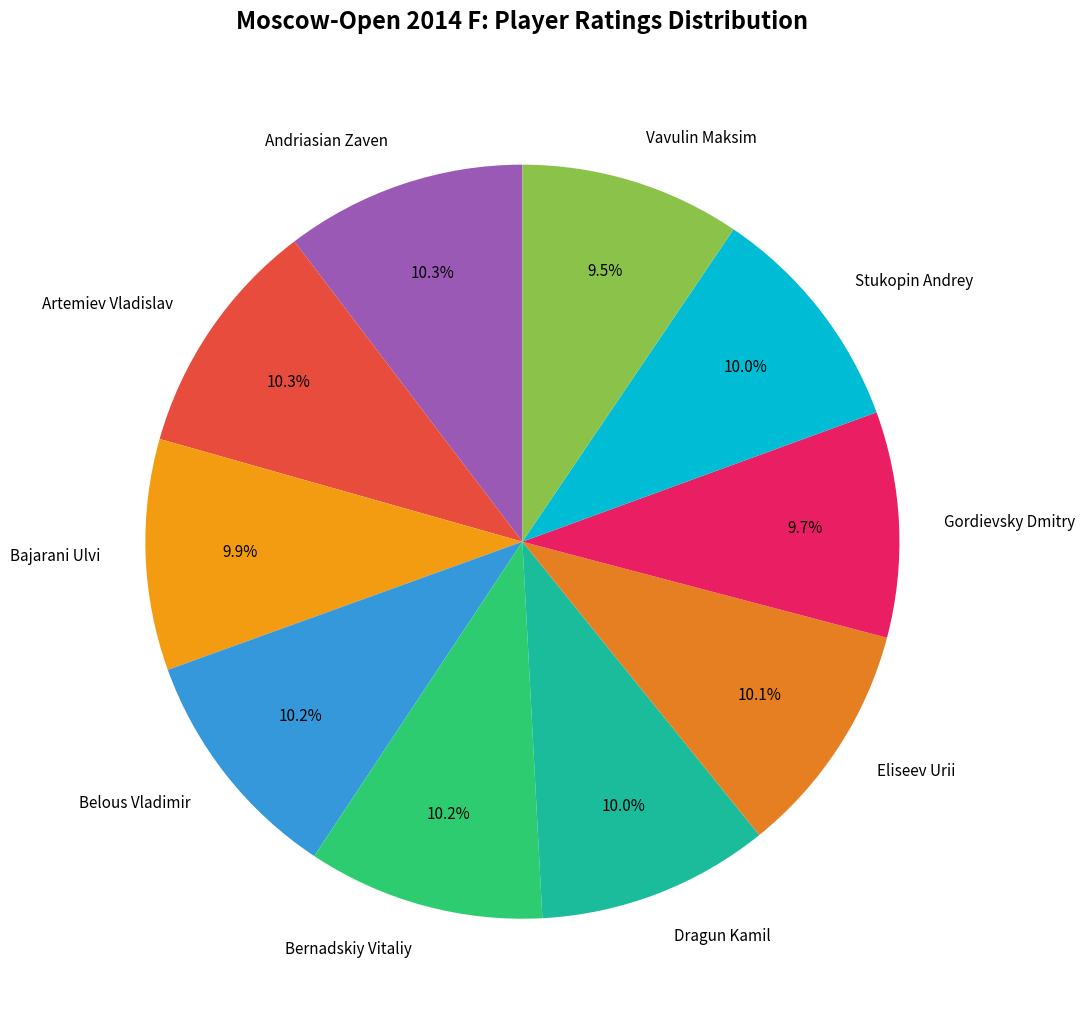

Is there a majority slice in this chart?

No